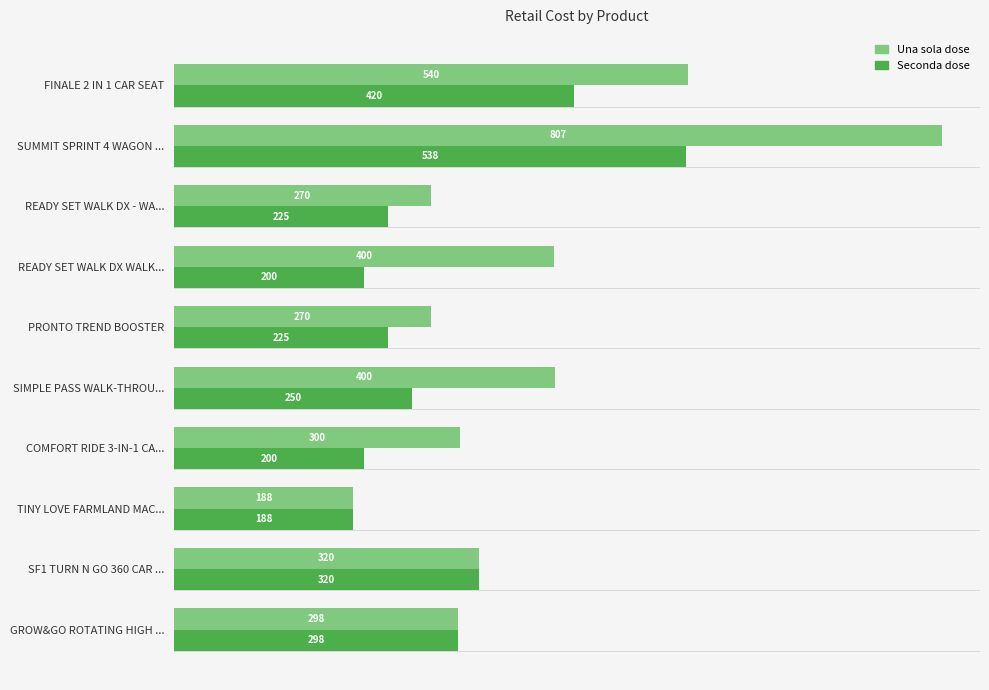

Rank the series by their average value, from lowest to highest.

Seconda dose, Una sola dose